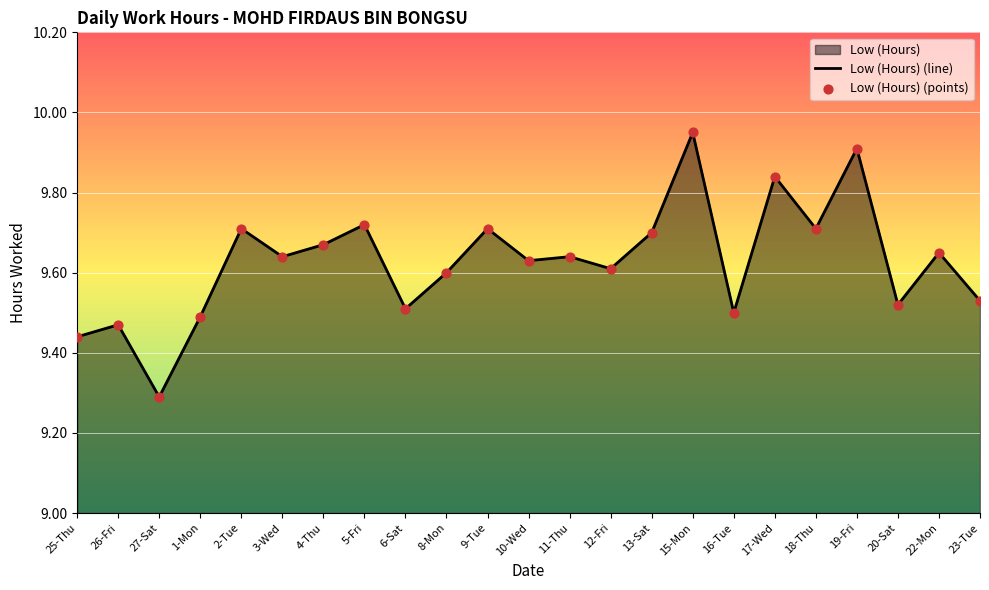

Which series has the largest total across all categories?

Low (Hours) (line)